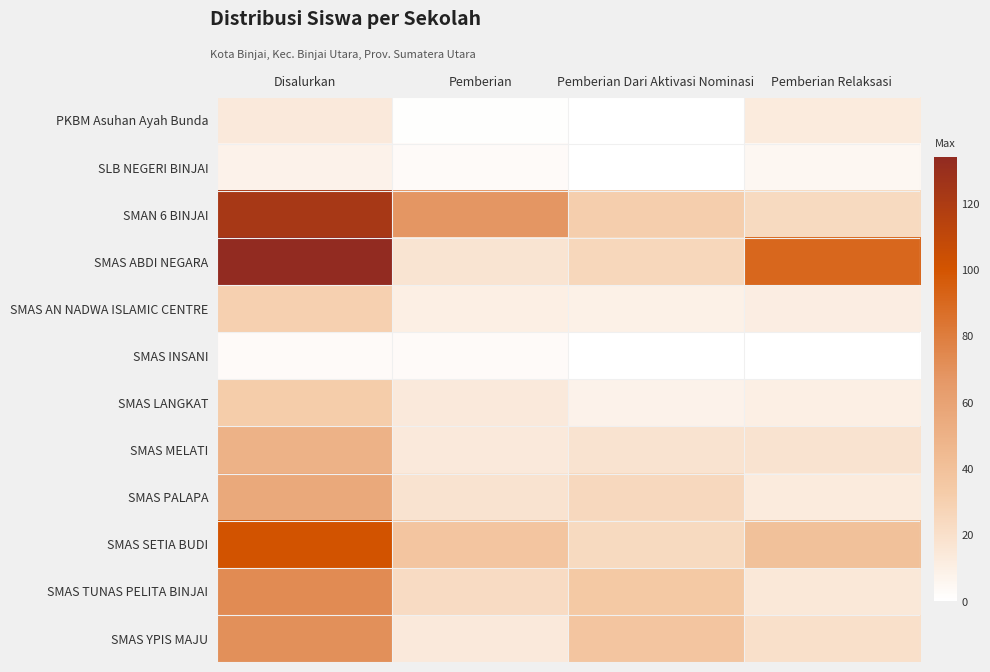

At which category is the sum across all series the highest?

Disalurkan